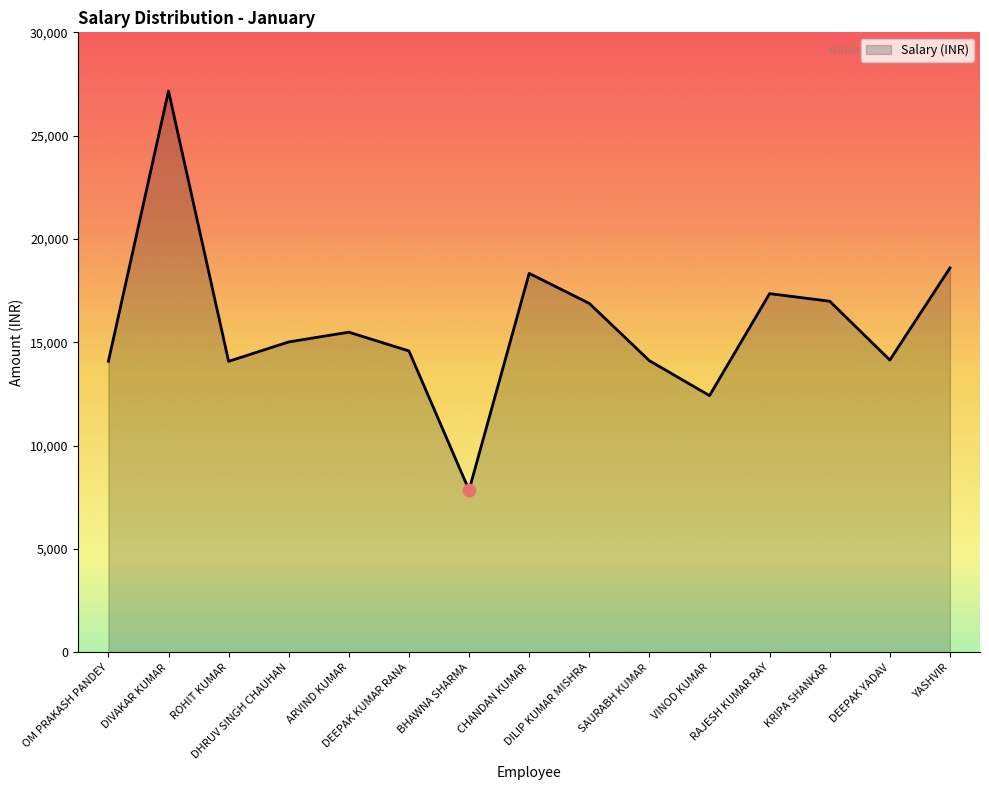

Which has a higher value, DILIP KUMAR MISHRA or ARVIND KUMAR?

DILIP KUMAR MISHRA